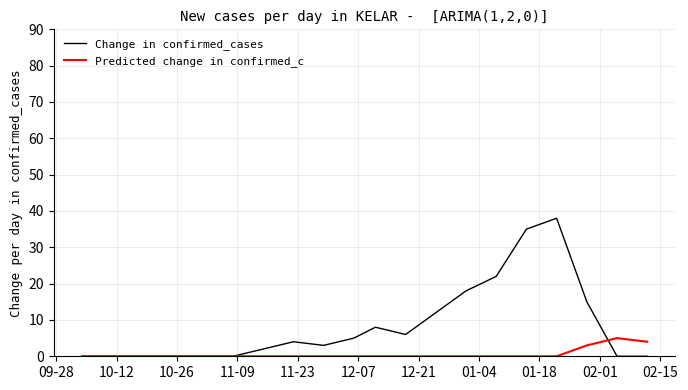

Which series has the largest total across all categories?

Change in confirmed_cases